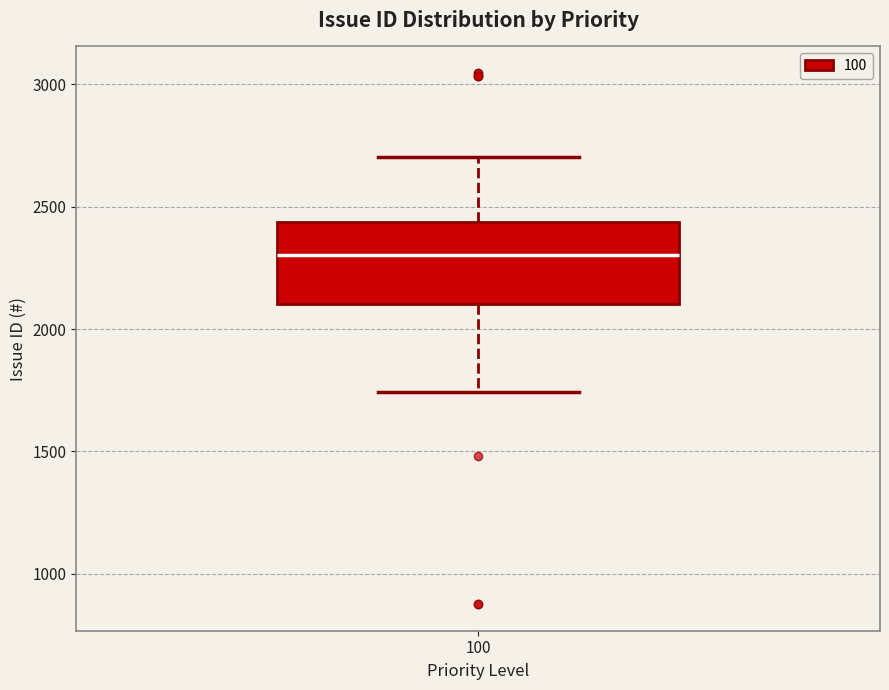

Where does the upper whisker of the box at x = 100 end on the y-axis? The values are not printed on the chart, so give them approximately, as read against the axis.

2700